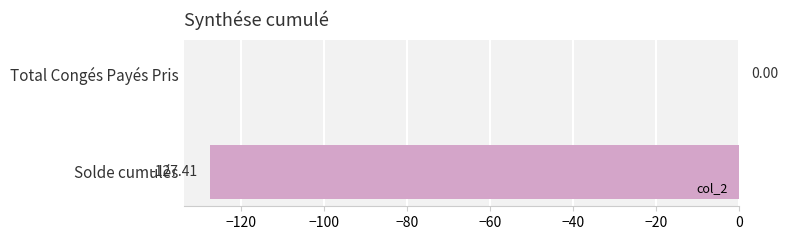

Which category has the highest value across all series?

Total Congés Payés Pris